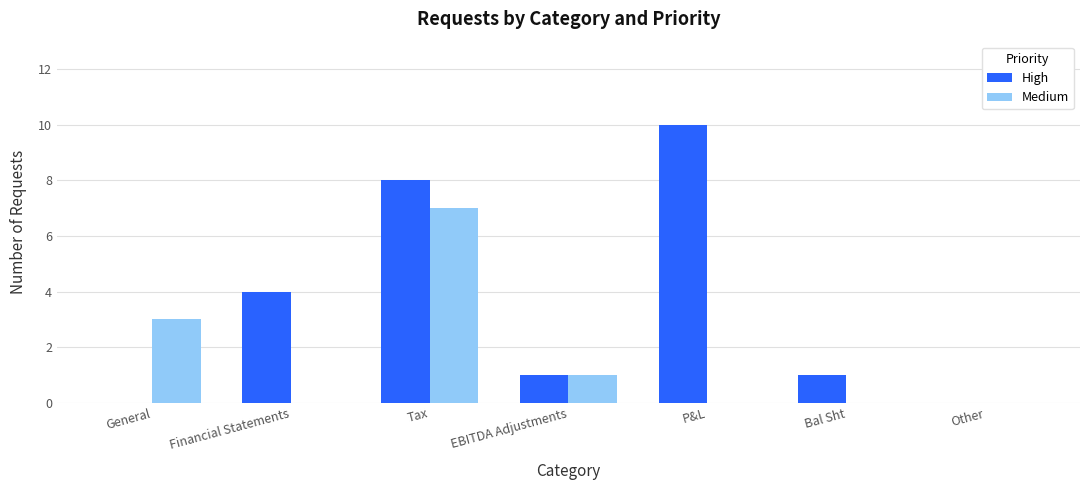

Which label corresponds to the largest value in the chart?

P&L